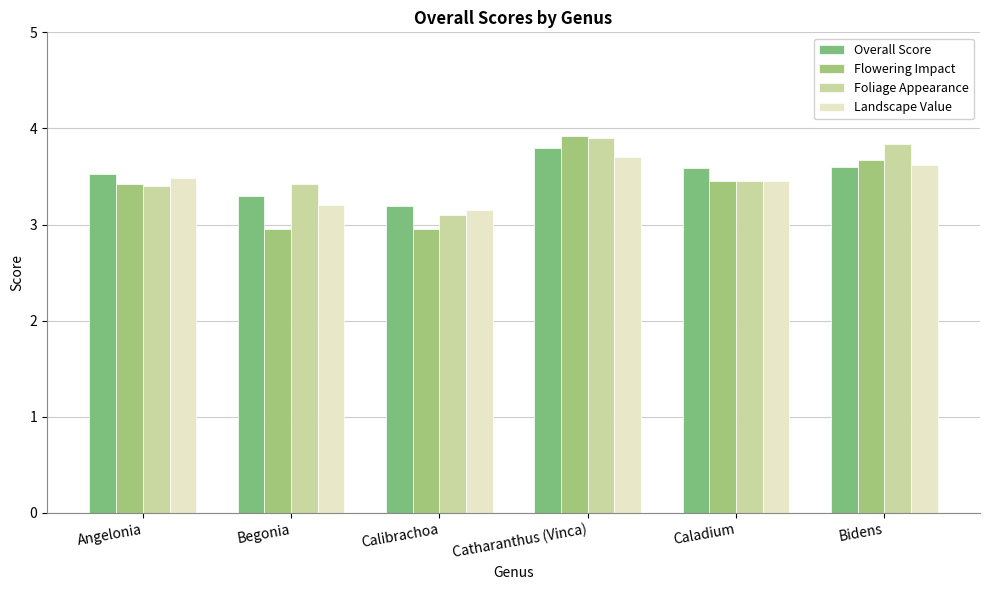

What is the difference between the maximum and second lowest values in the Foliage Appearance series?

0.5